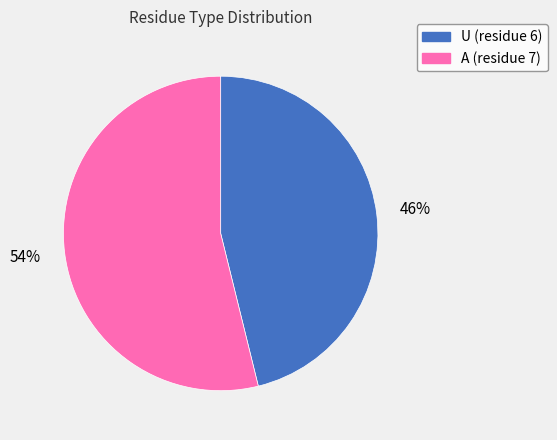

Do A (residue 7) and U (residue 6) together represent more than half of the pie?

Yes